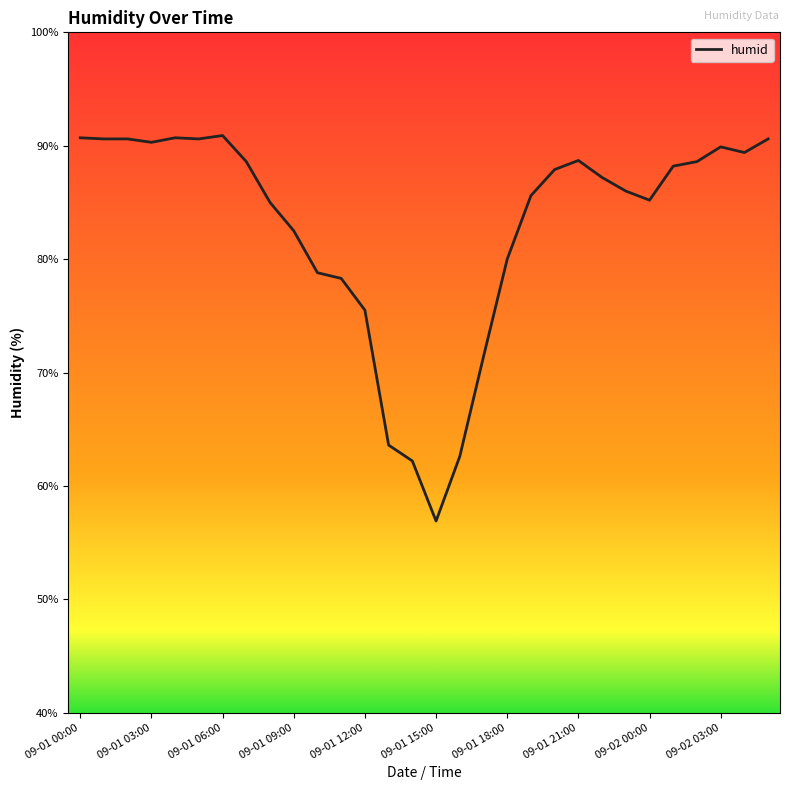

What is the smallest value displayed?

56.9